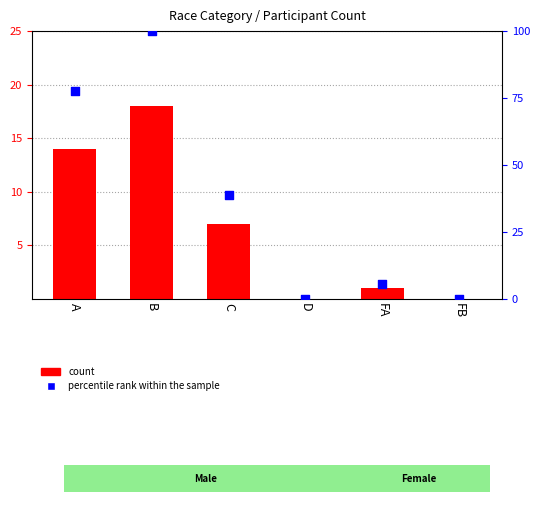

What is the total value across all series at C?

45.9